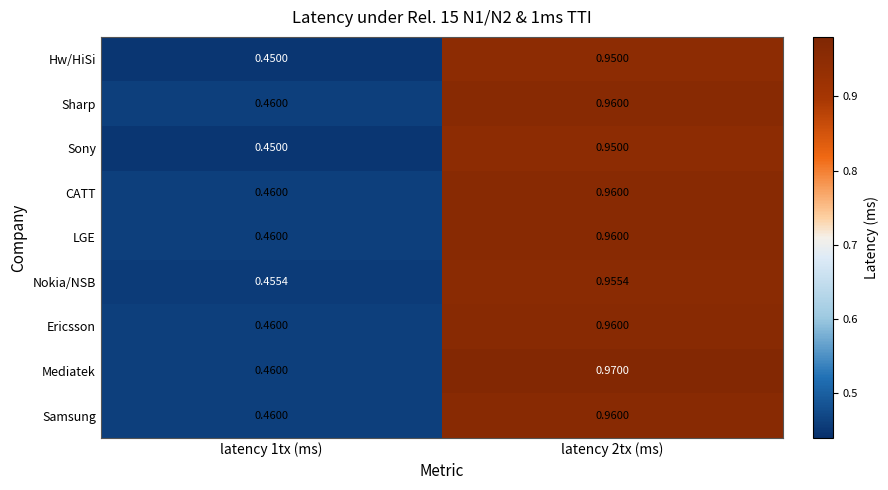

Which series has the largest total across all categories?

Mediatek